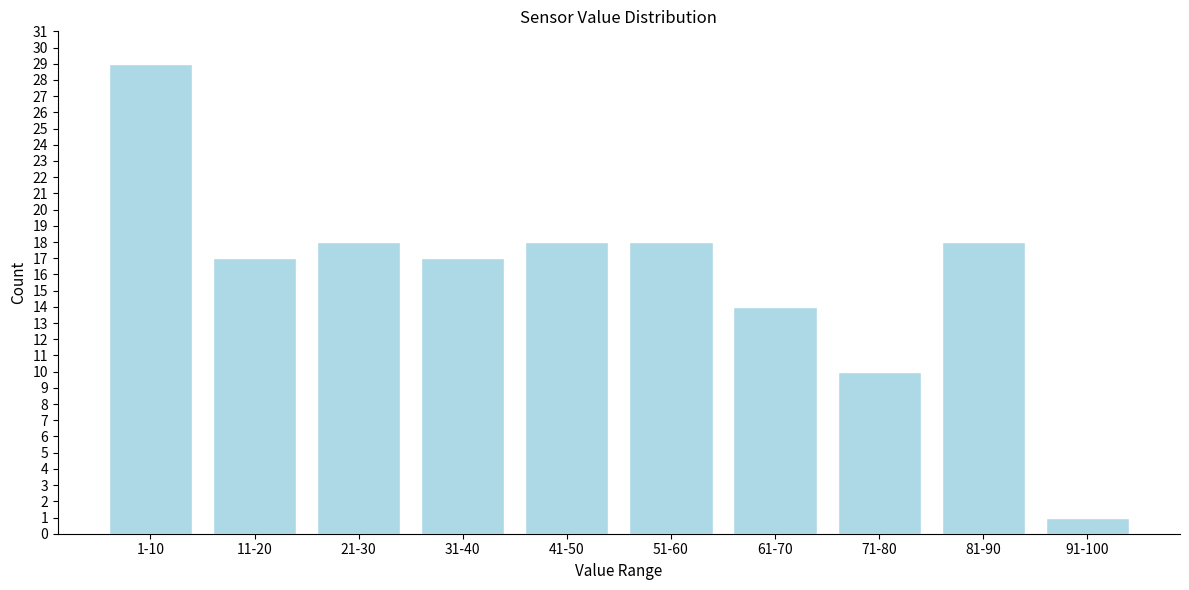

Reading right to left, list all the values displayed in this chart.

1	18	10	14	18	18	17	18	17	29